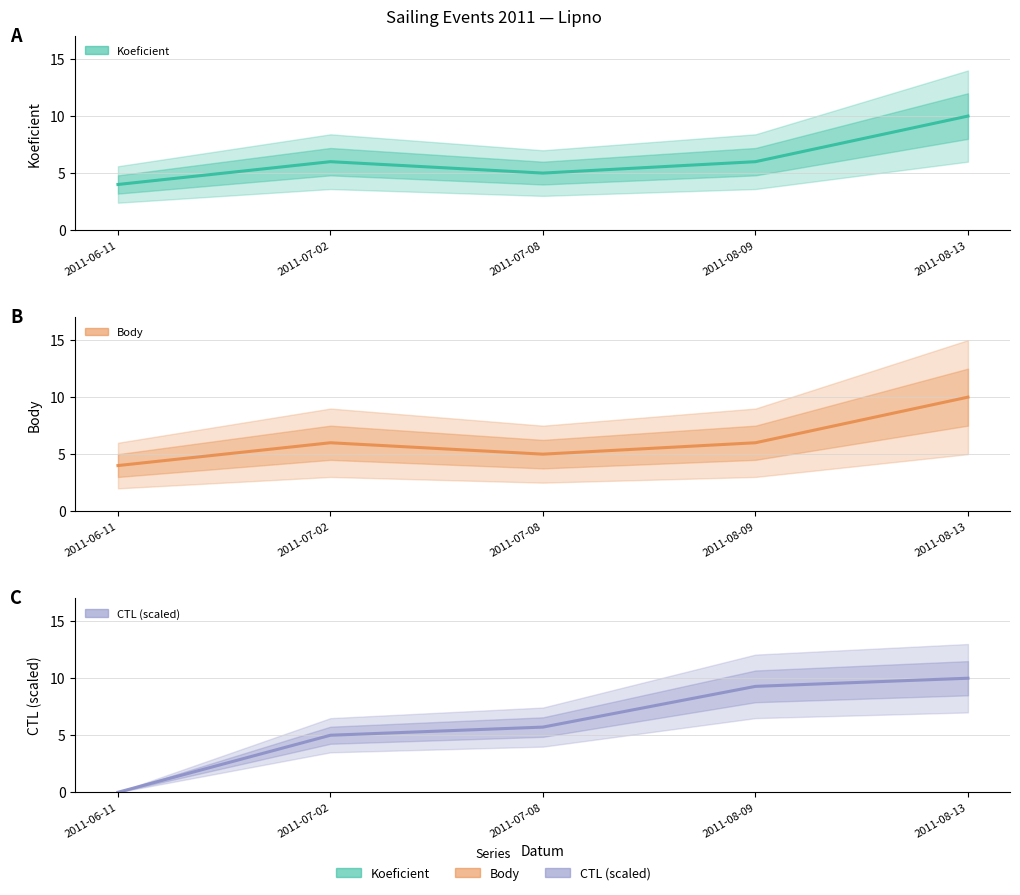

Which series has the widest spread of values?

CTL_scaled